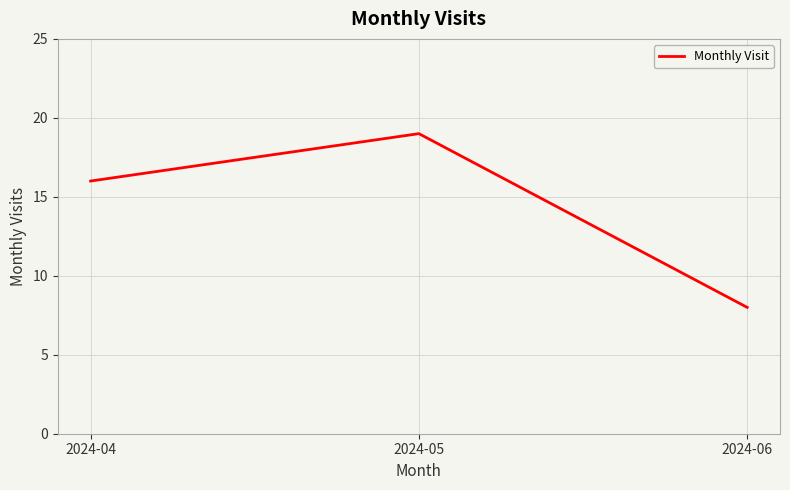

Is it true that the value at 2024-04 is 4?

False